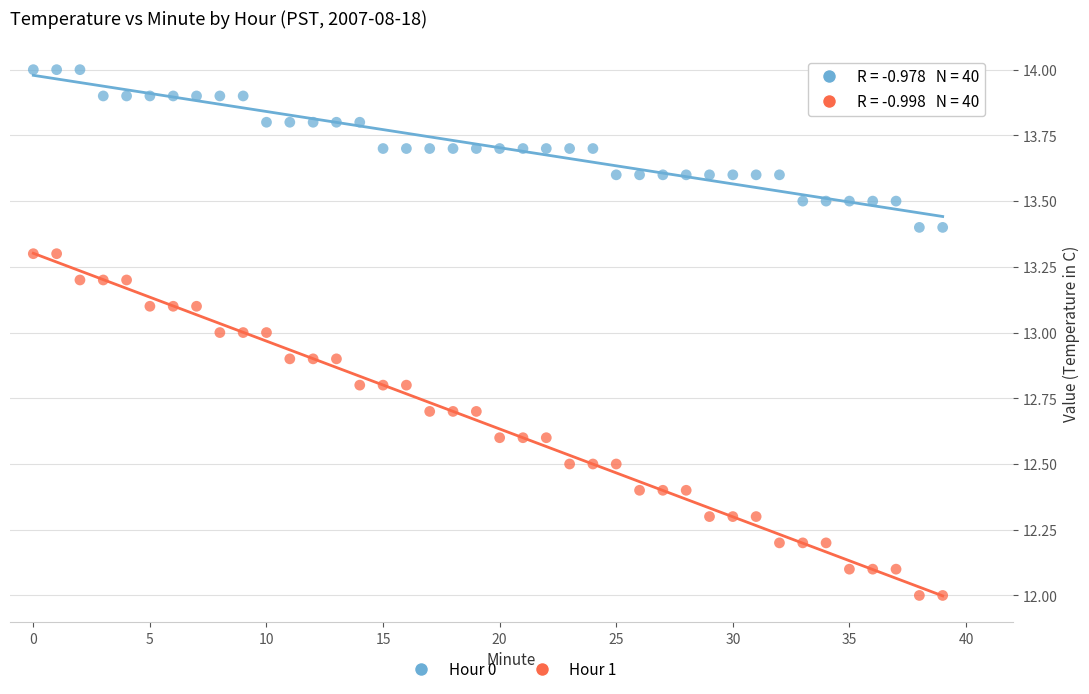

Across all data points, what is the range of Y values (max minus min)?

2.0